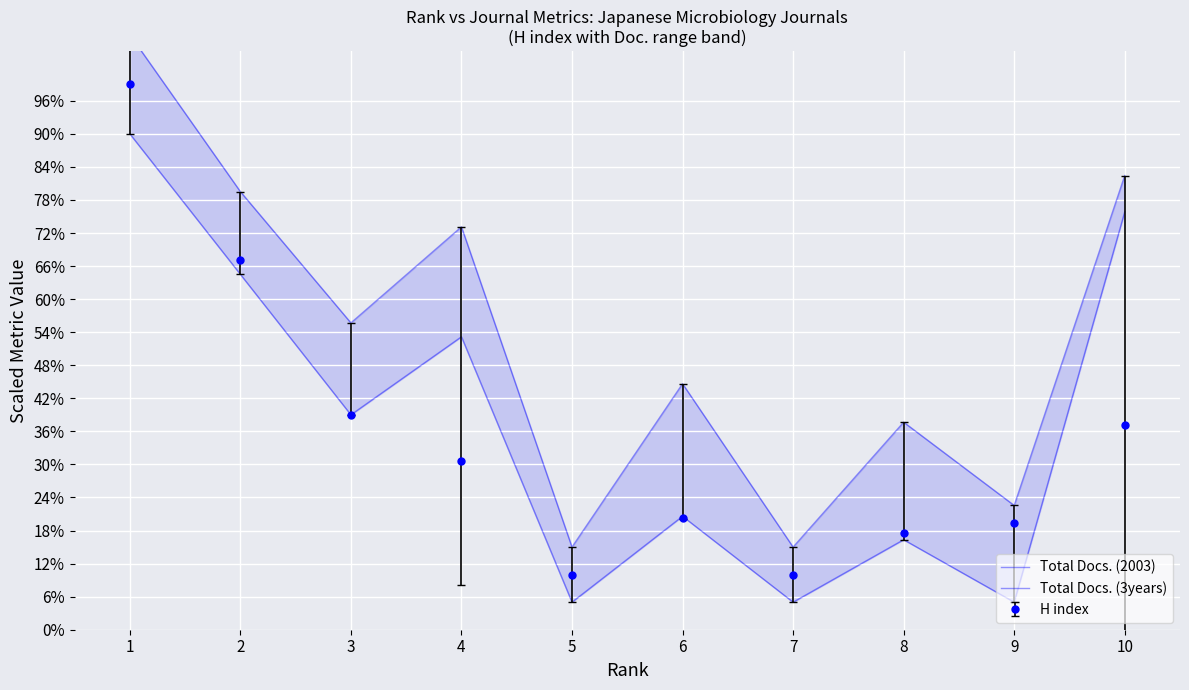

What is the spread (max minus min) of values at 3?

16.7